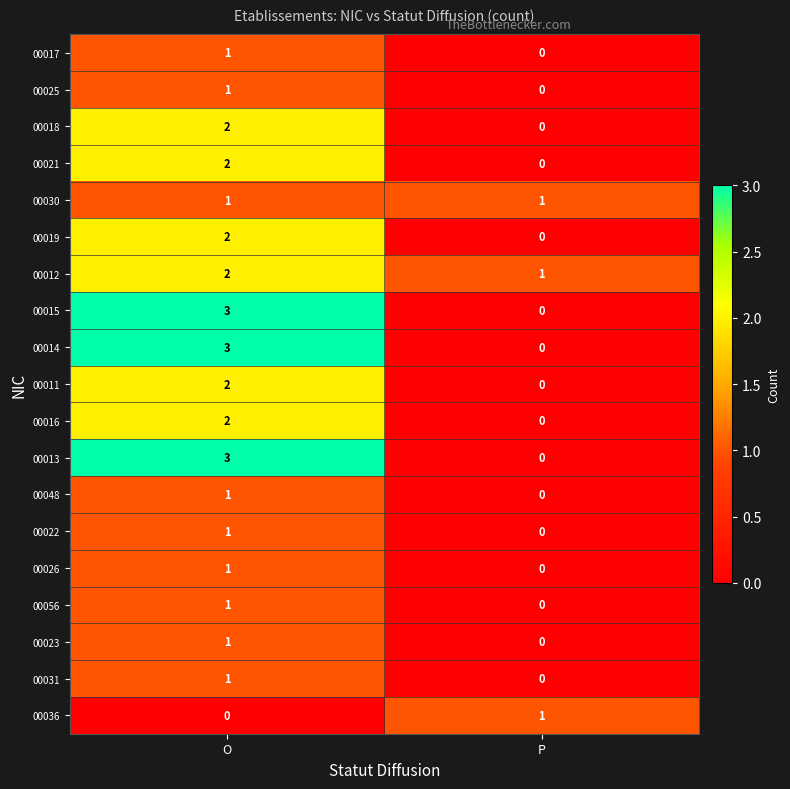

Count the number of data series in this chart.

19